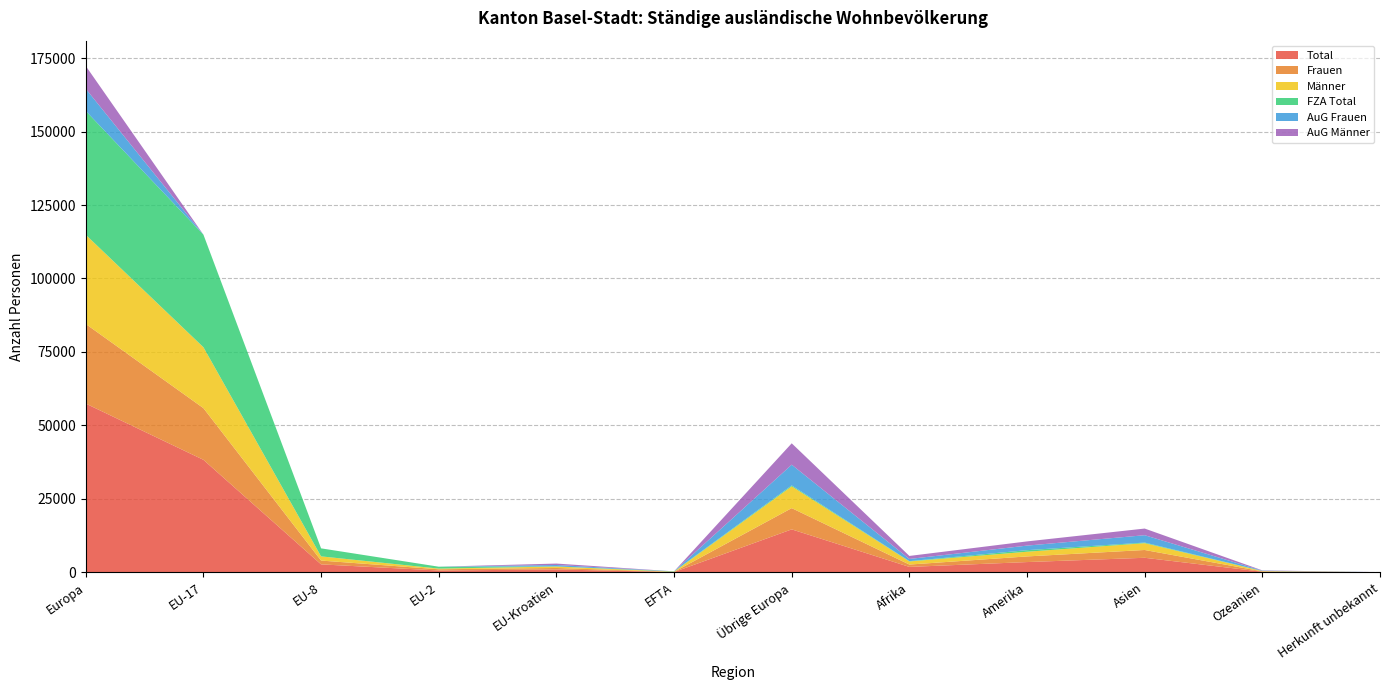

How many intersections are there between AuG Frauen and Männer?

2